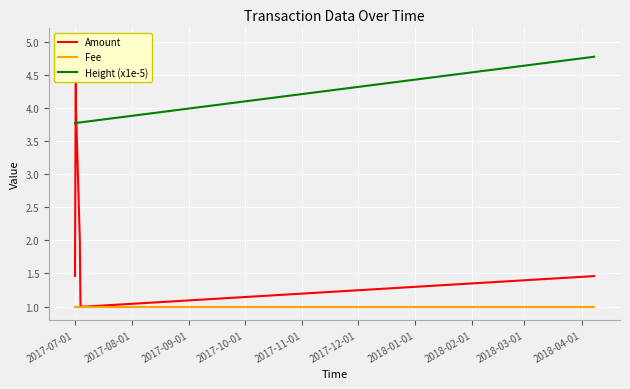

How many interior local peaks does the Amount series have?

1